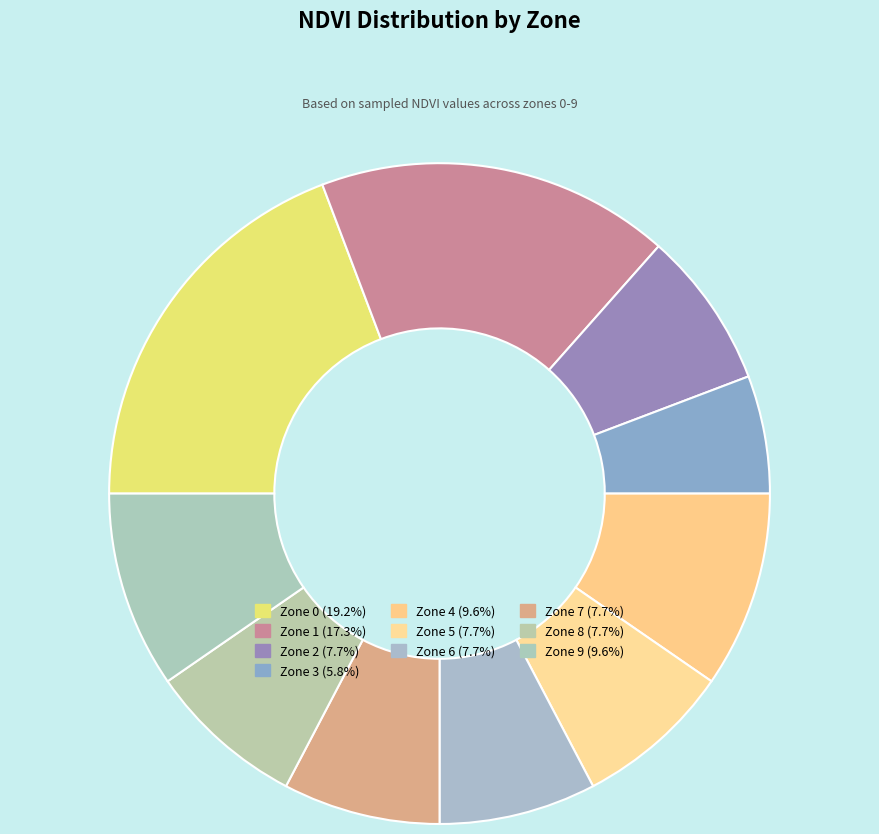

How many segments does this pie chart have?

10